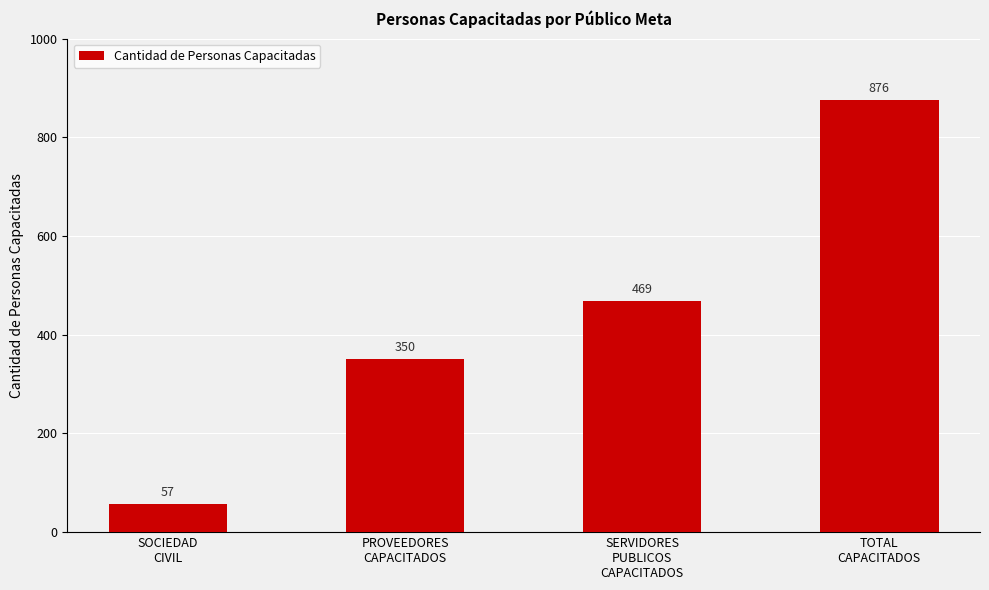

What is the change in value from SOCIEDAD
CIVIL to SERVIDORES
PUBLICOS
CAPACITADOS?

+412